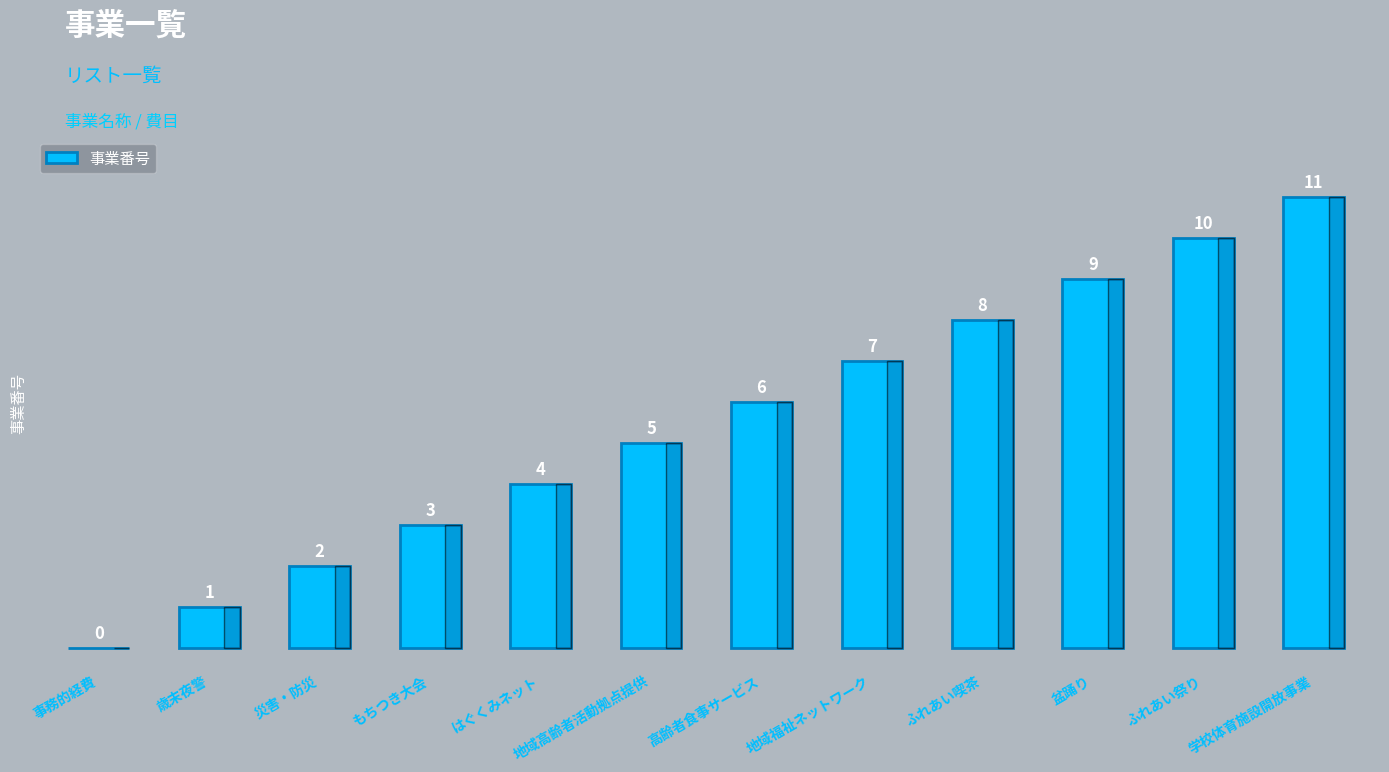

Approximately how many times larger is the value at 地域福祉ネットワーク compared to 歳末夜警?

7.0